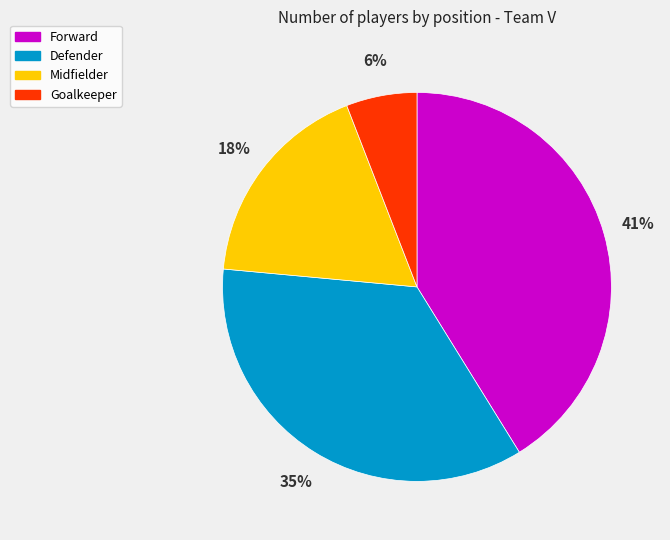

To the nearest percent, what is the average slice percentage?

25%